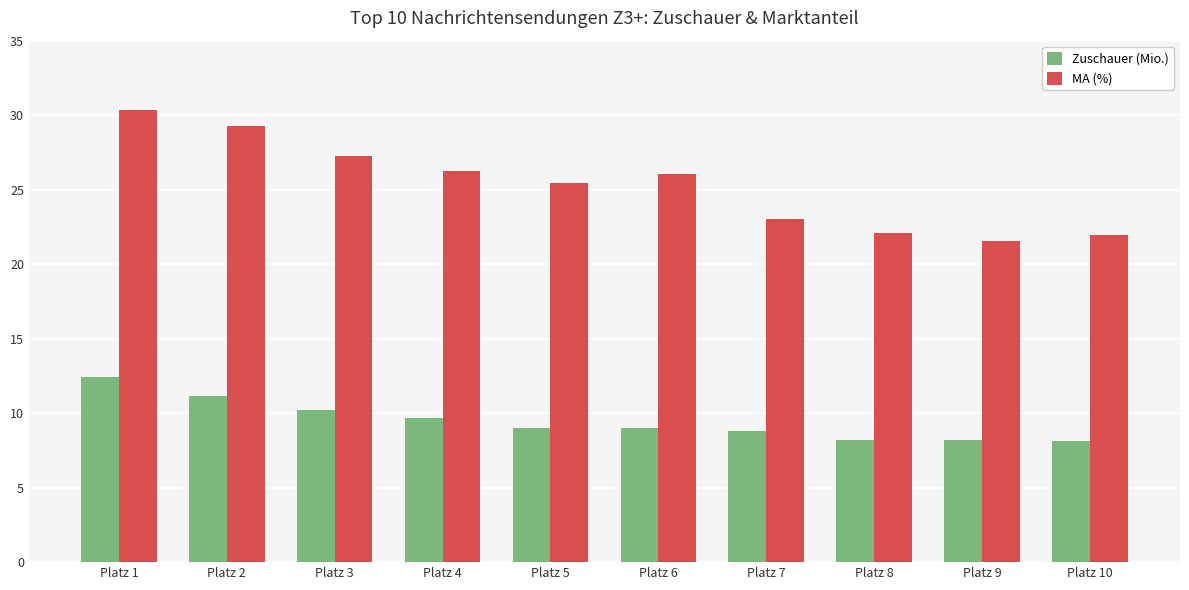

Are the bars horizontal?

No